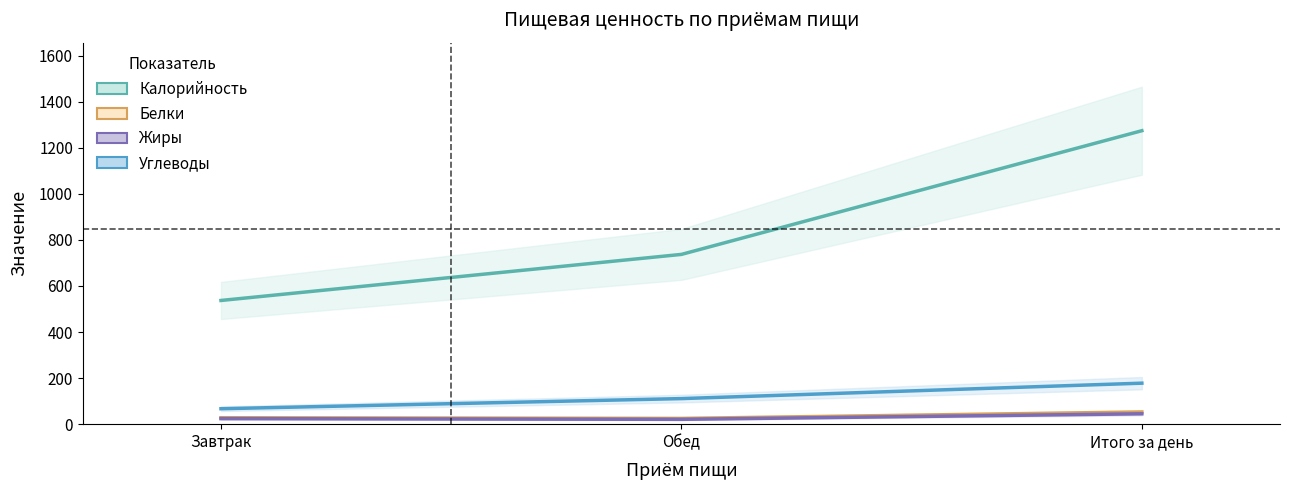

How many Калорийность values are between 537 and 1274?

3